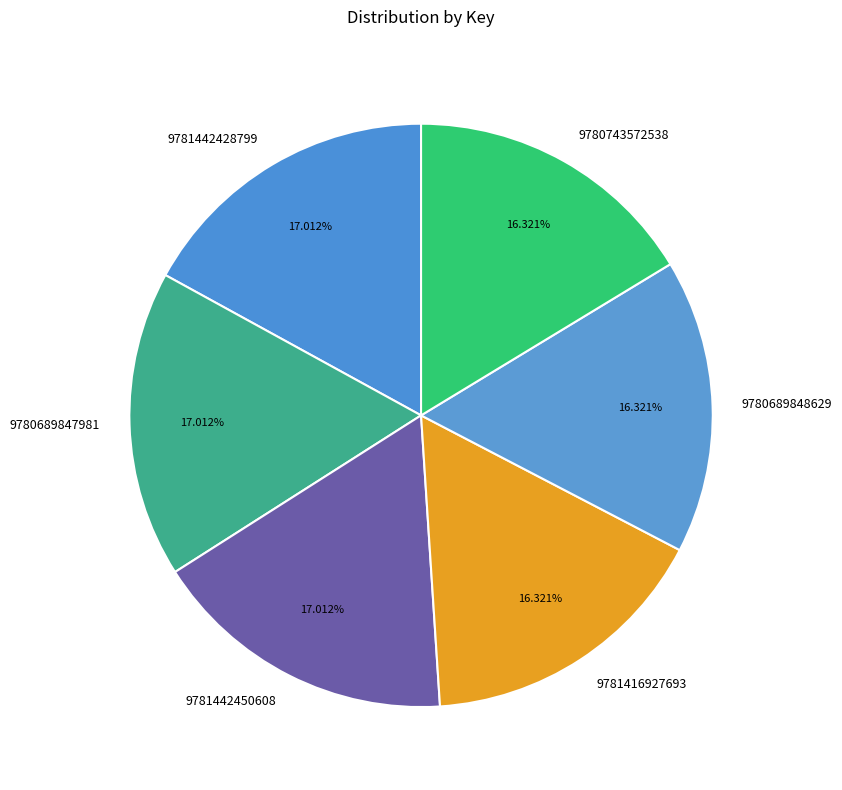

The 9781442450608 slice represents 9% of the pie. True or false?

False